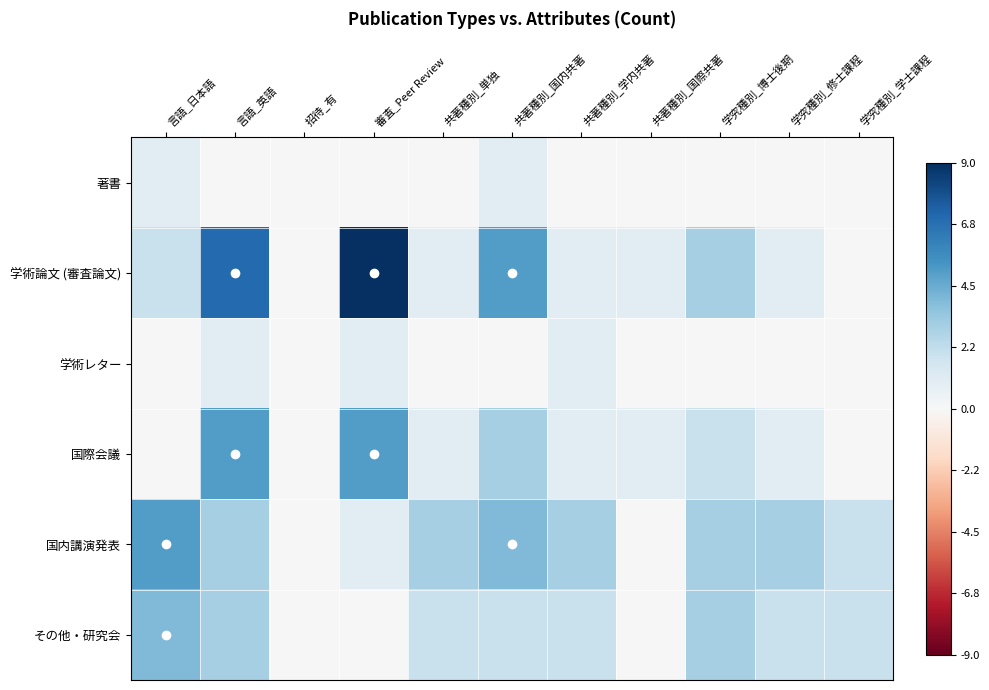

Which series has the largest total across all categories?

学術論文 (審査論文)